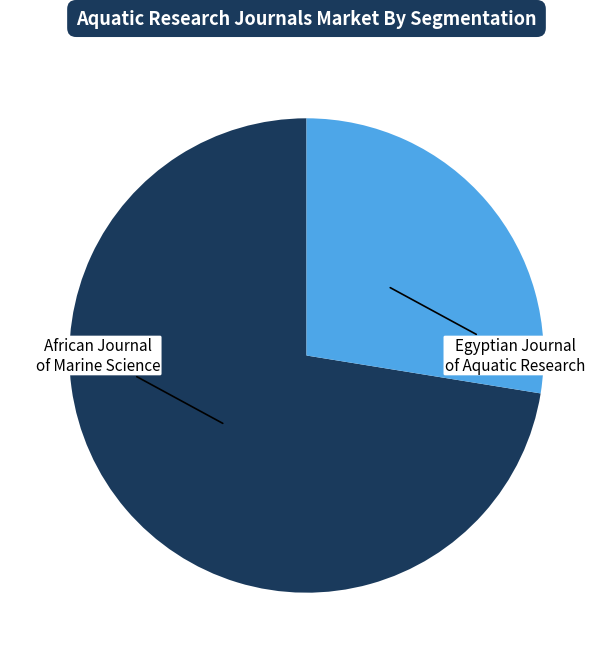

Is there any slice that represents more than half of the pie?

Yes